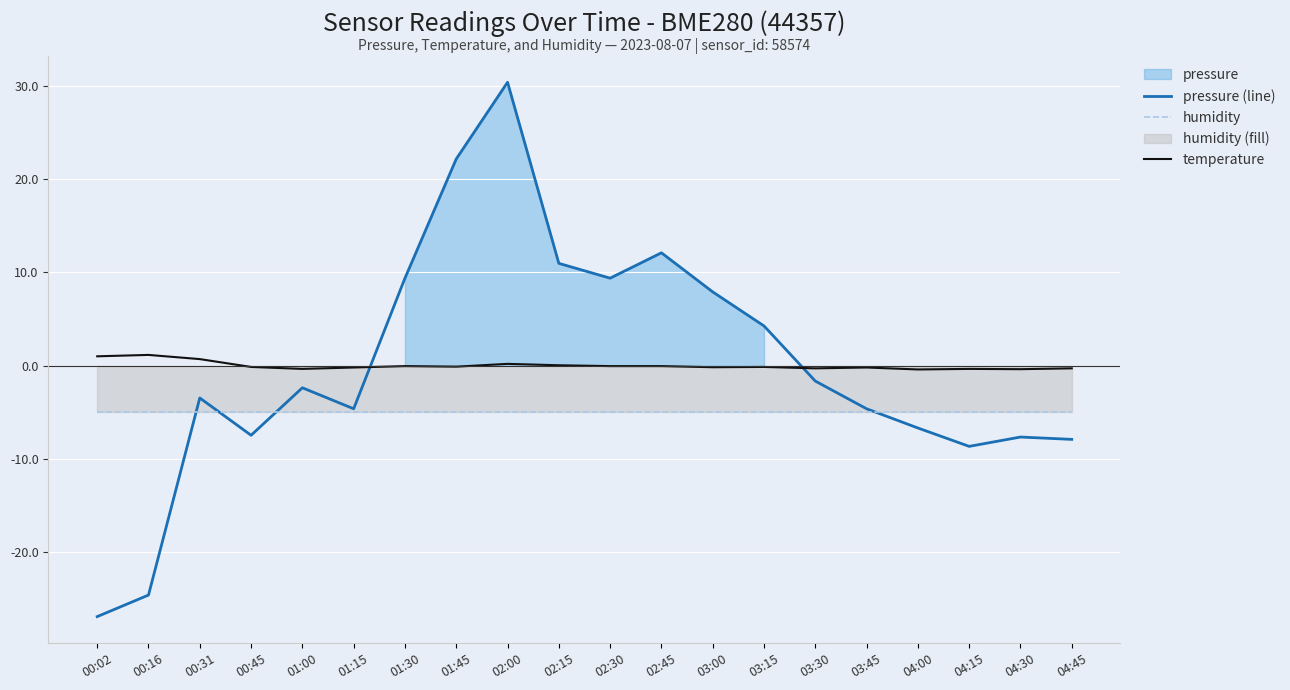

Is it true that pressure (line) equals -2.9 at 03:45?

False